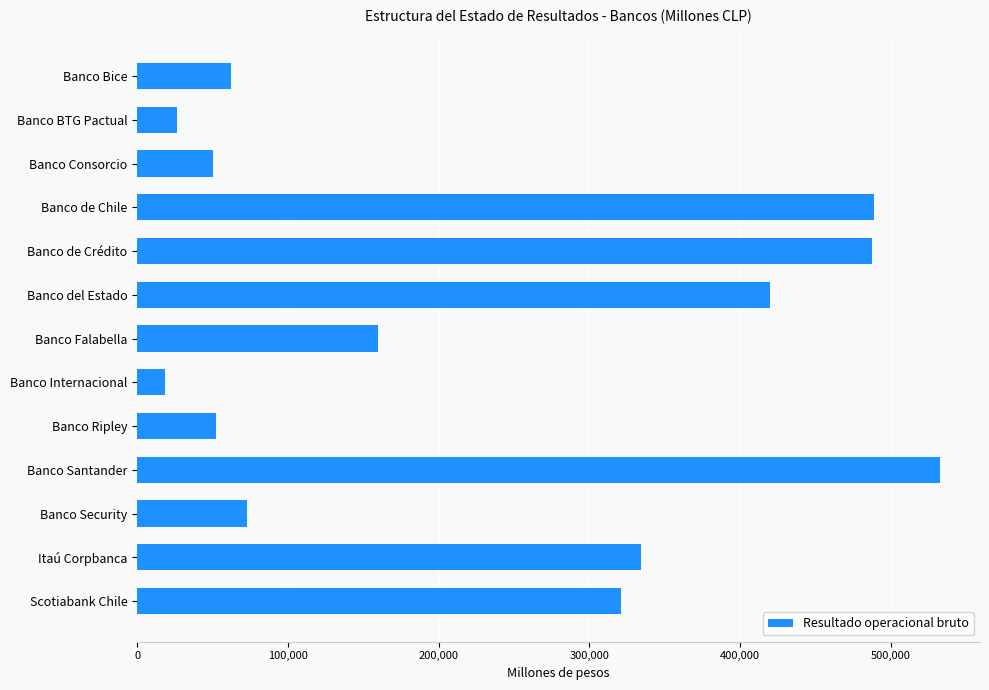

Which has a higher value, Banco Bice or Banco BTG Pactual?

Banco Bice